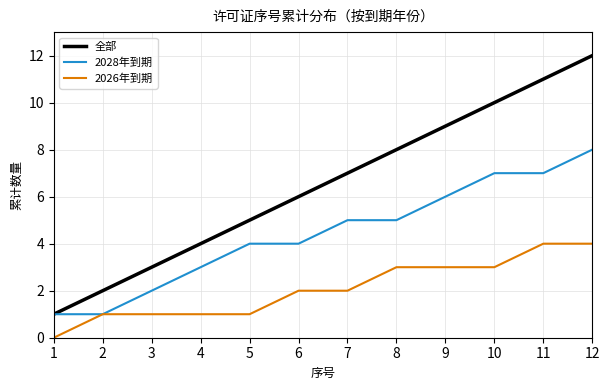

Which series has the largest total across all categories?

全部